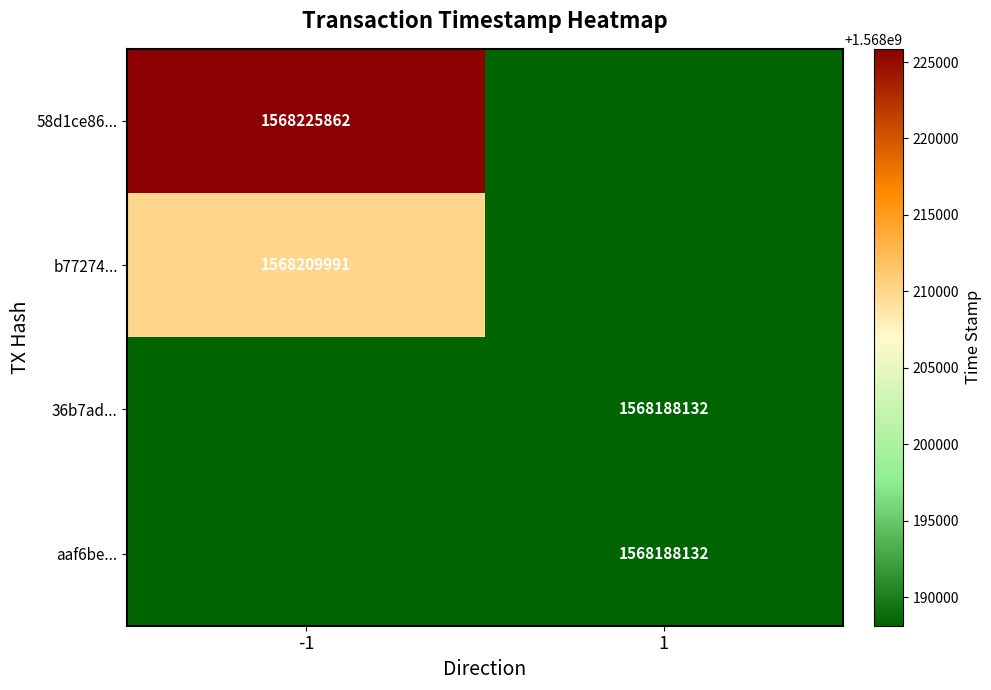

The 58d1ce86... series shows 2209080705 at -1. True or false?

False